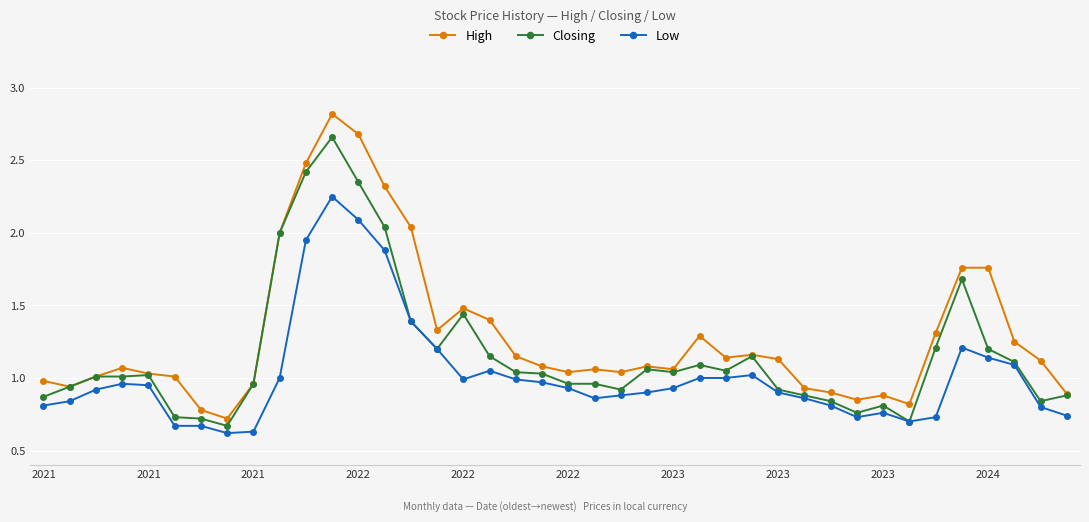

Which series has the largest total across all categories?

High